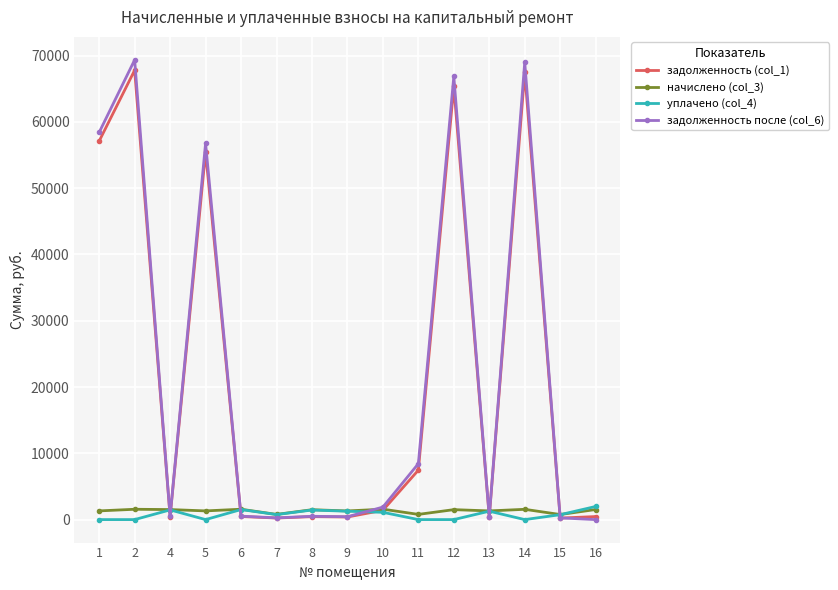

Which series has the largest range (max minus min)?

задолженность после (col_6)